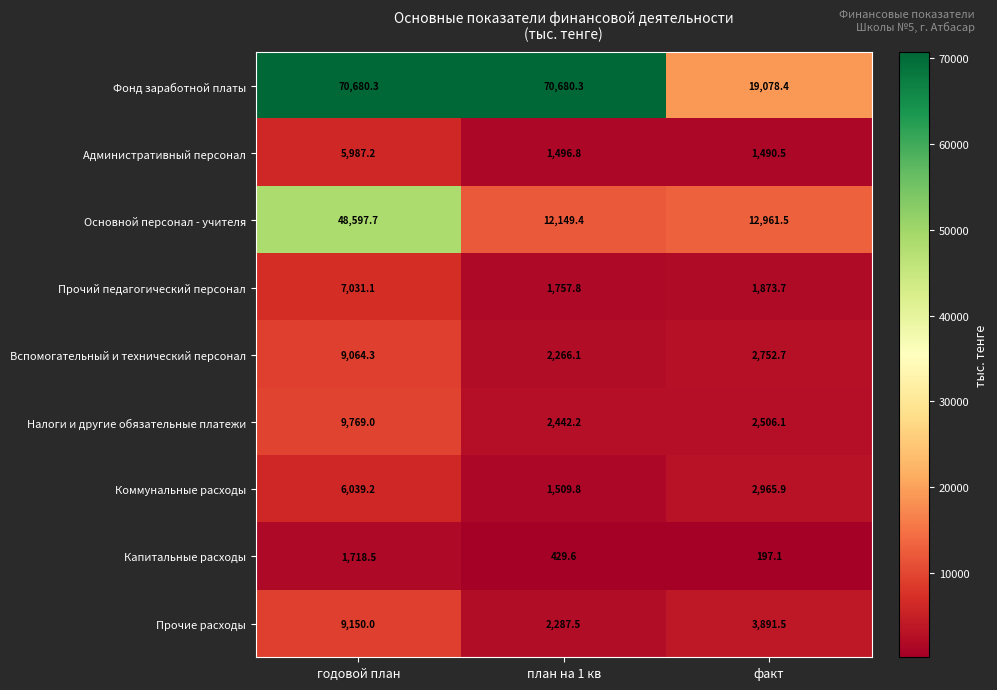

How many data points does each series have?

3